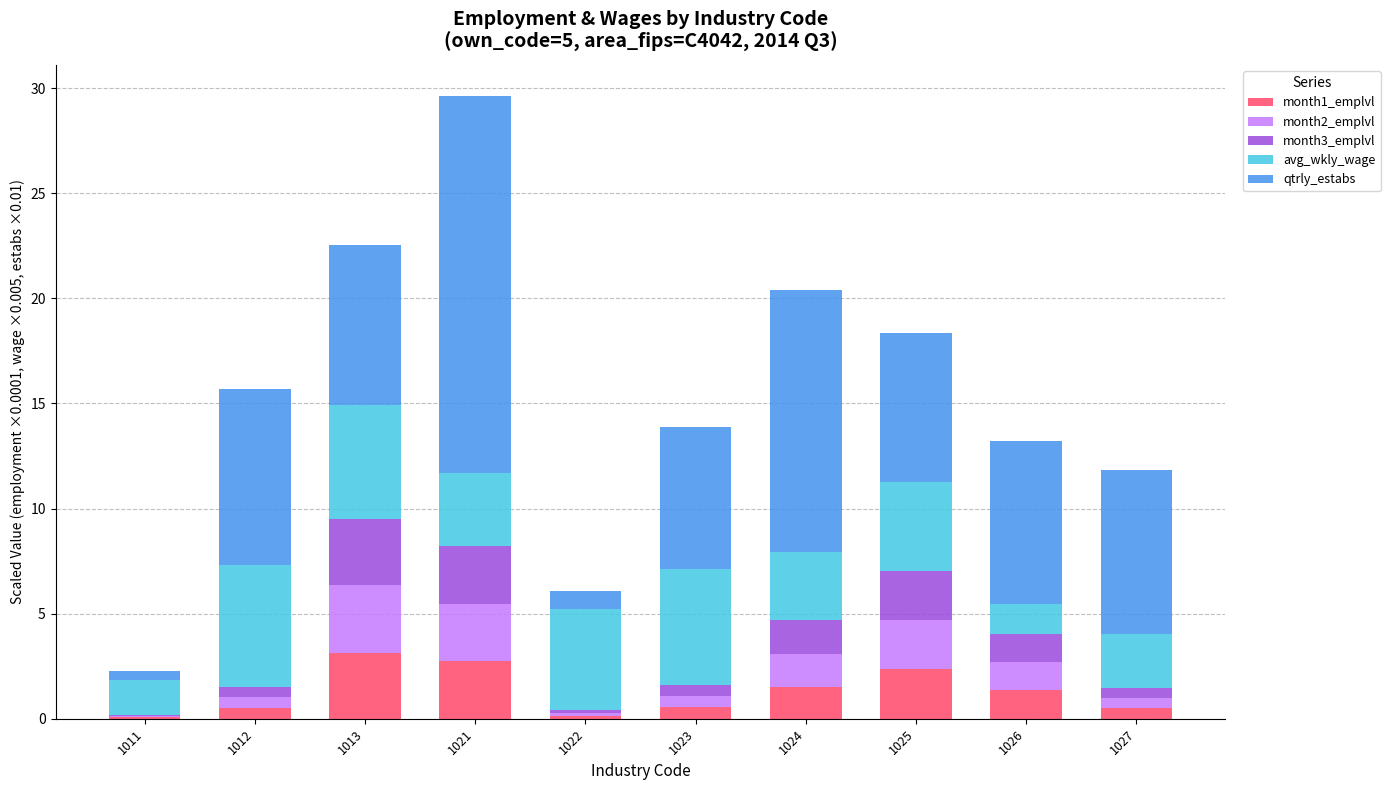

Are the bars horizontal?

No